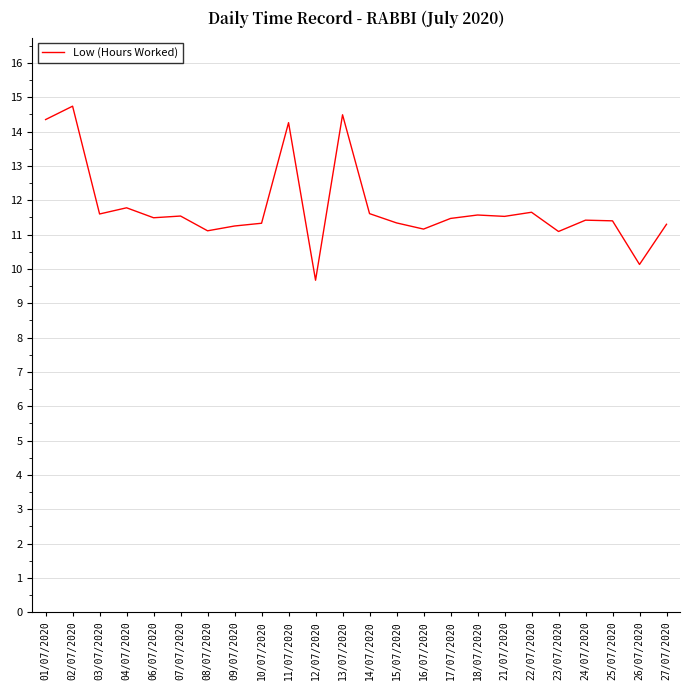

How many values are below 11?

2